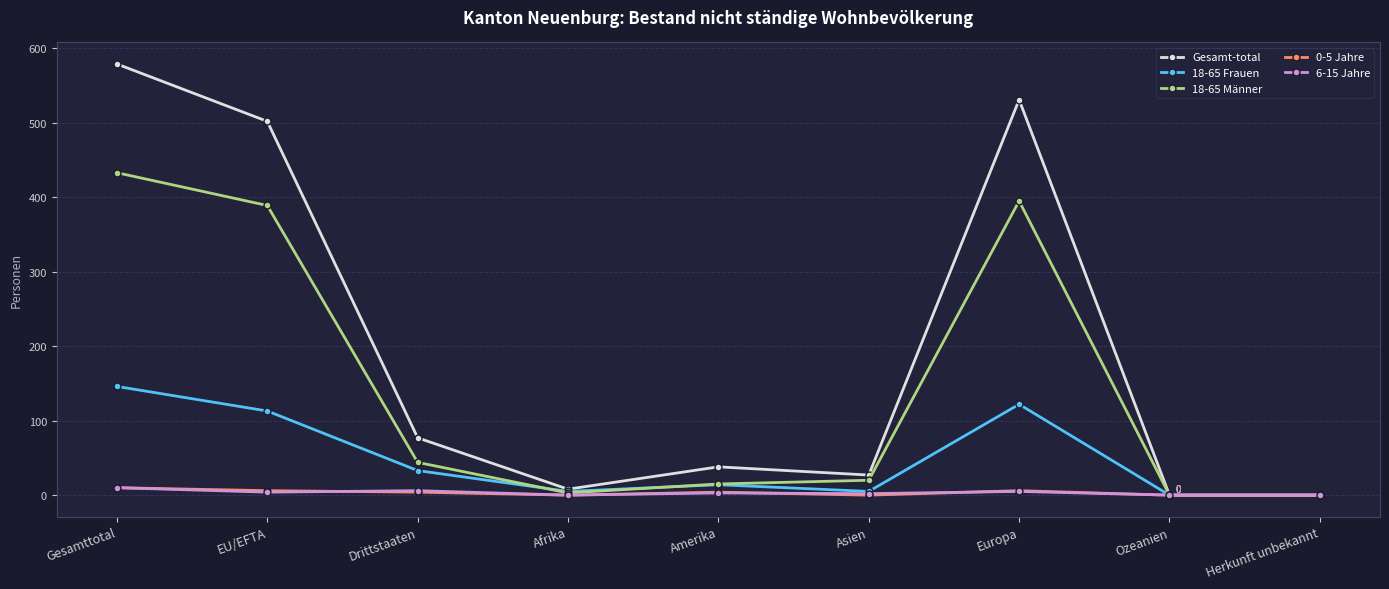

What is the approximate value of Gesamt-total at Amerika?

38